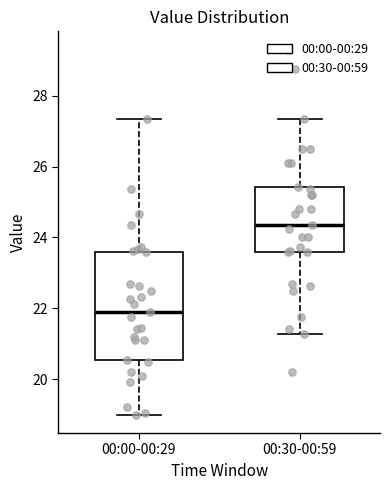

Which box has the highest median line?

00:30-00:59